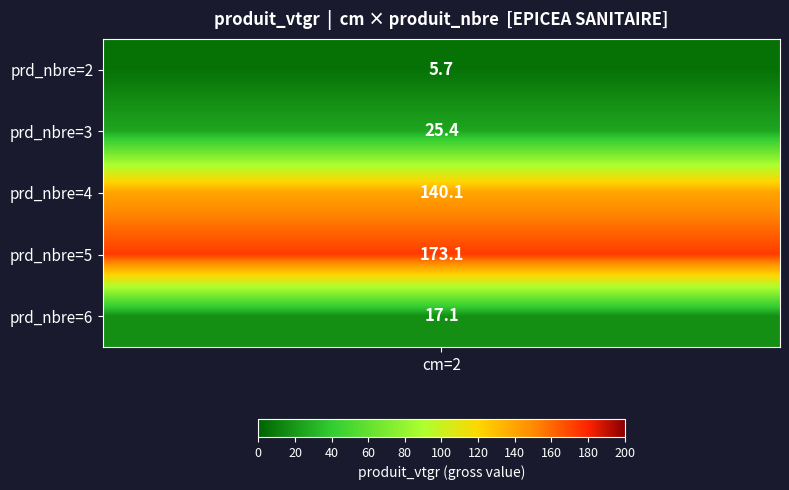

List the labels in order of value, largest first.

5, 4, 3, 6, 2